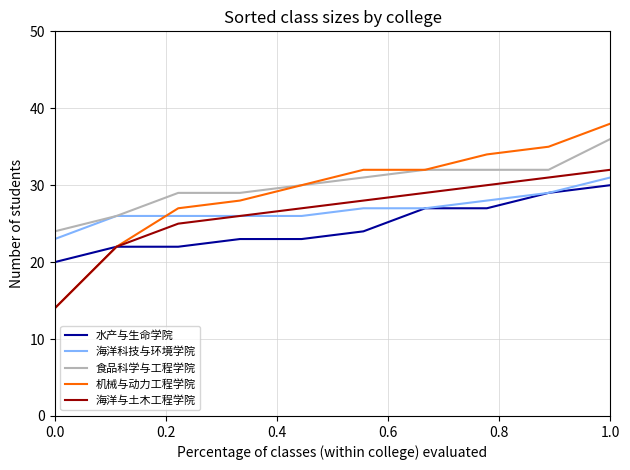

True or false: 食品科学与工程学院 and 海洋与土木工程学院 cross at least once.

False